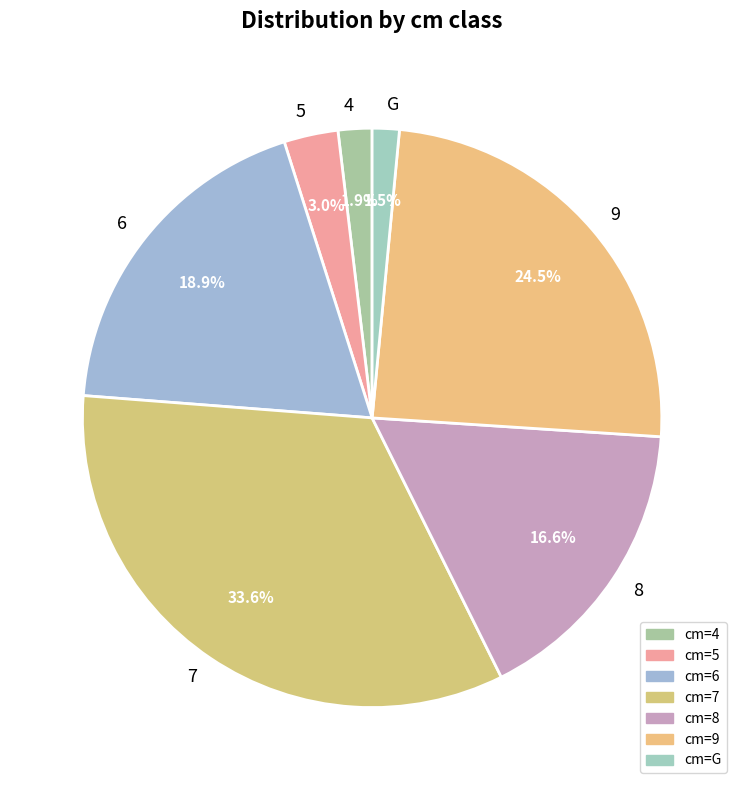

To the nearest percent, what percentage of the pie is 7?

34%